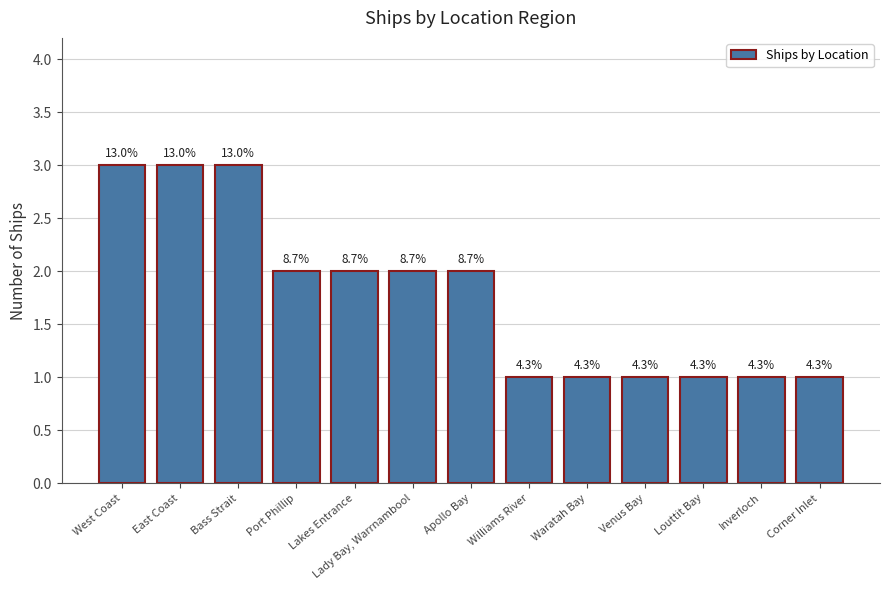

How many bars are there in total?

13